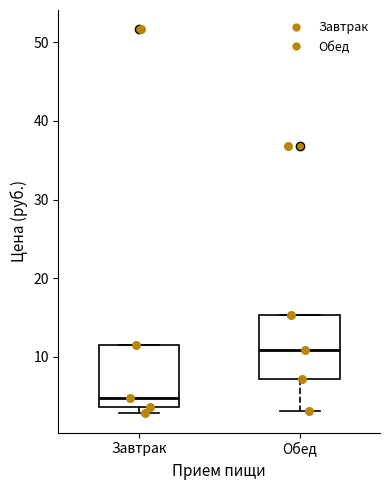

Where does the median line of the box for Завтрак sit on the y-axis? The values are not printed on the chart, so give them approximately, as read against the axis.

5